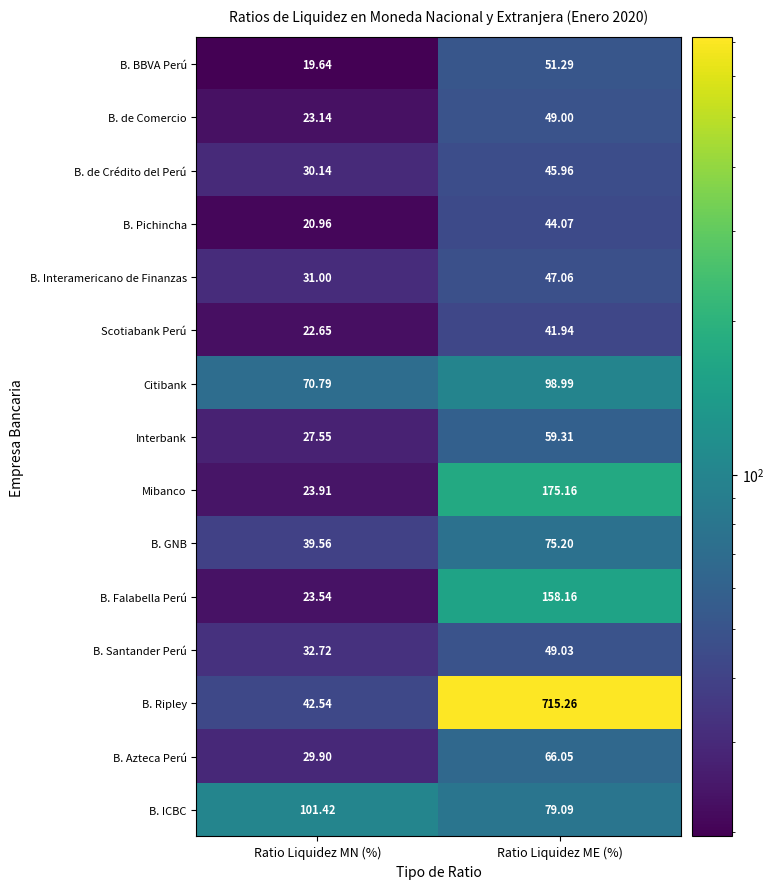

At which category is the sum across all series the highest?

Ratio Liquidez ME (%)